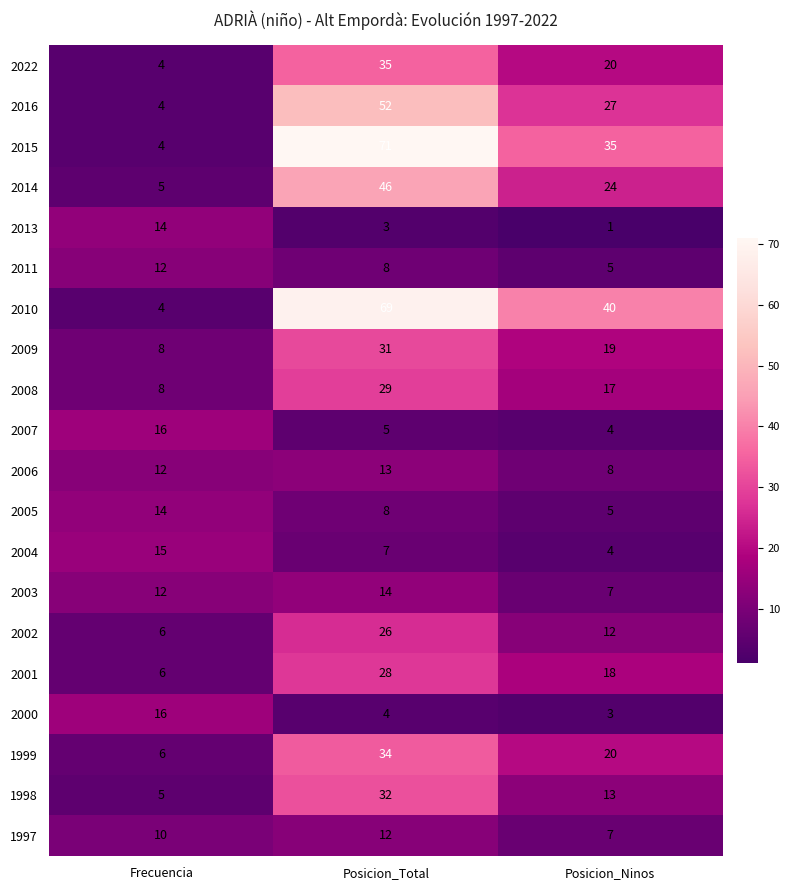

Which series has the largest total across all categories?

2010